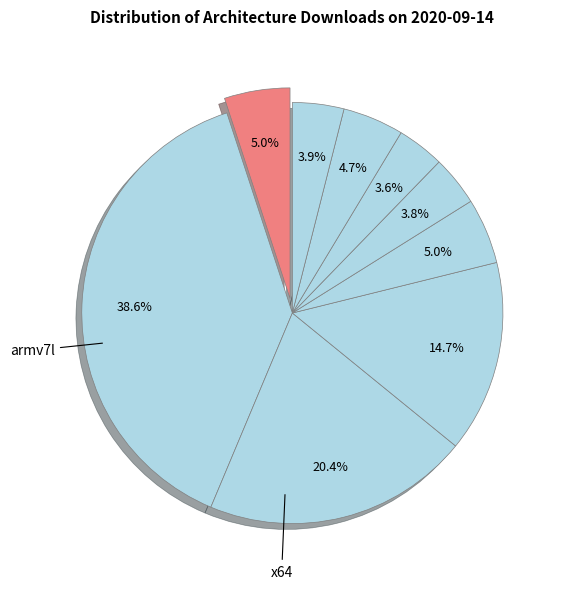

Count the number of slices in the pie.

9